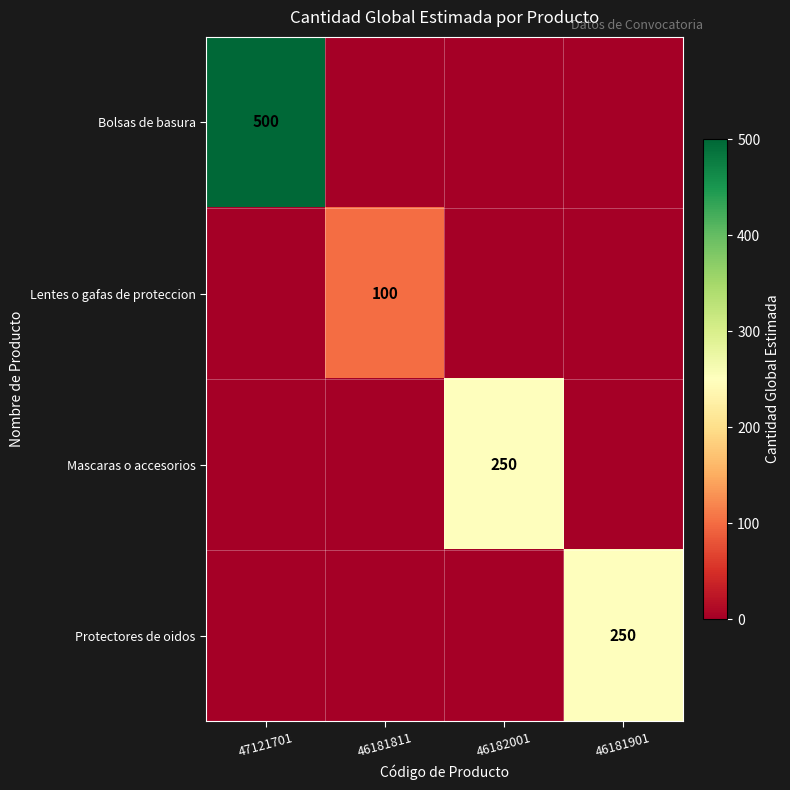

Is it true that Mascaras o accesorios equals 250 at 46182001?

True